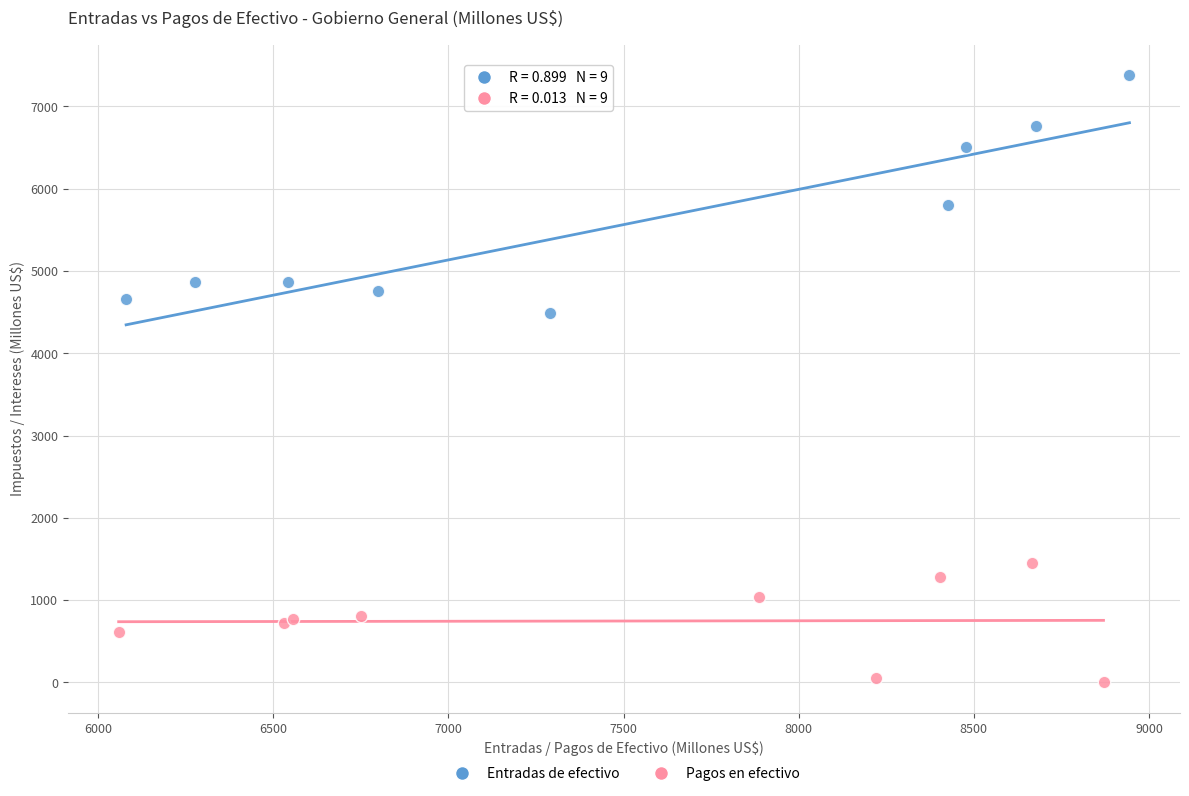

What are all the series names shown in the legend?

Entradas de efectivo, Pagos en efectivo